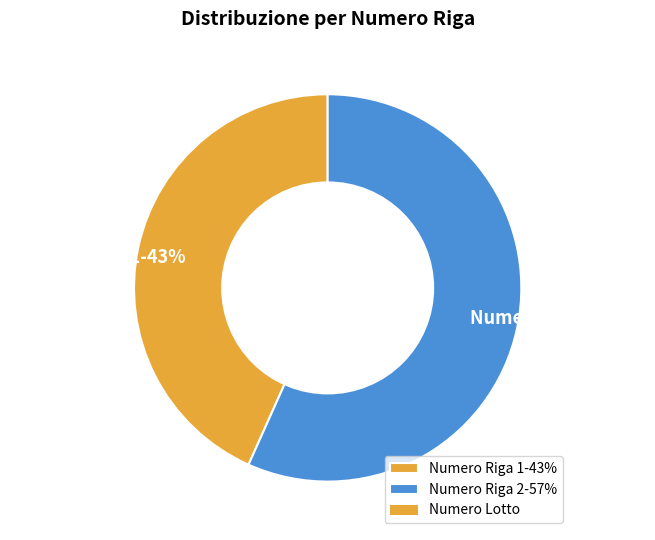

Between Numero Riga 2-57% and Numero Riga 1-43%, which is larger?

Numero Riga 2-57%